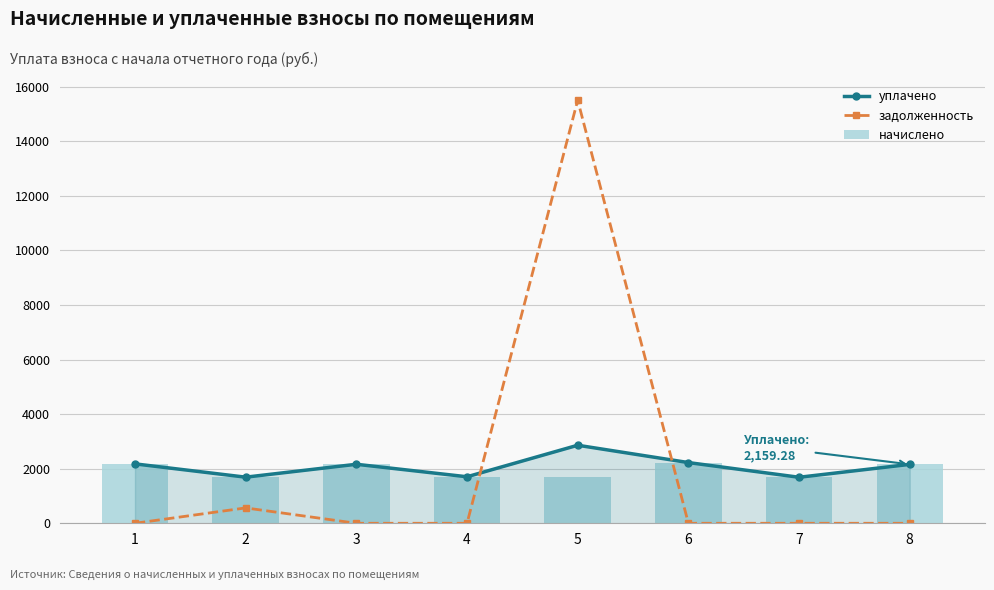

Which label corresponds to the smallest value in the chart?

1